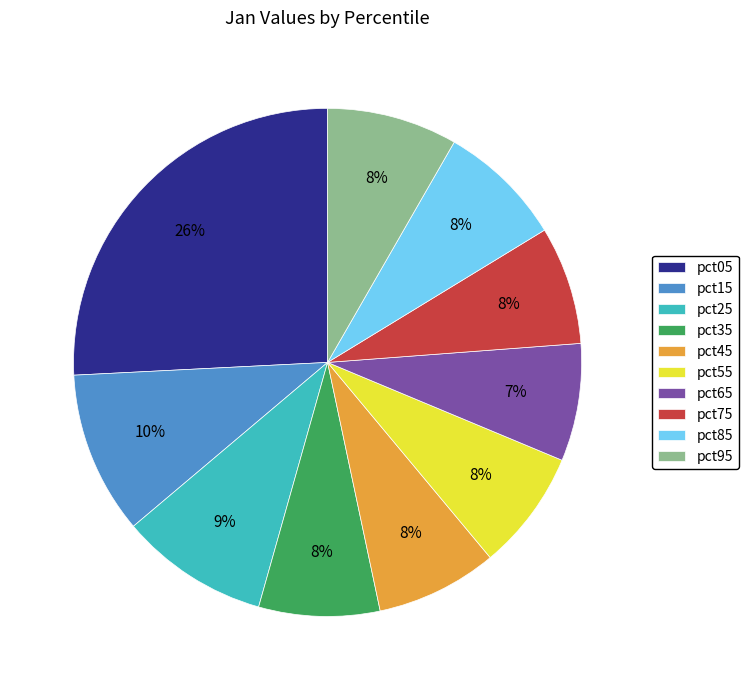

Does pct25 represent more than half of the total?

No